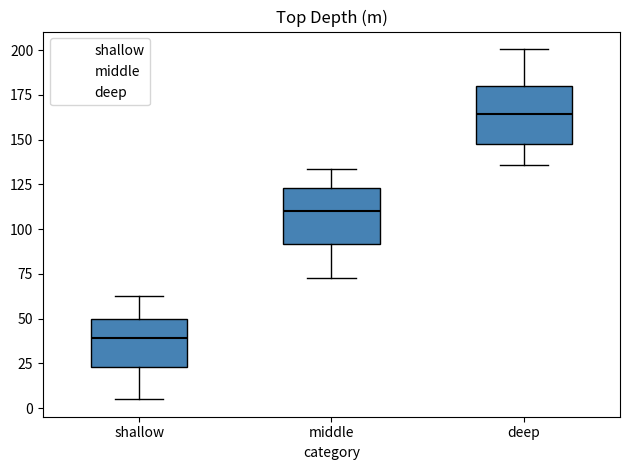

Where does the upper whisker of the box for middle end on the y-axis? The values are not printed on the chart, so give them approximately, as read against the axis.

135